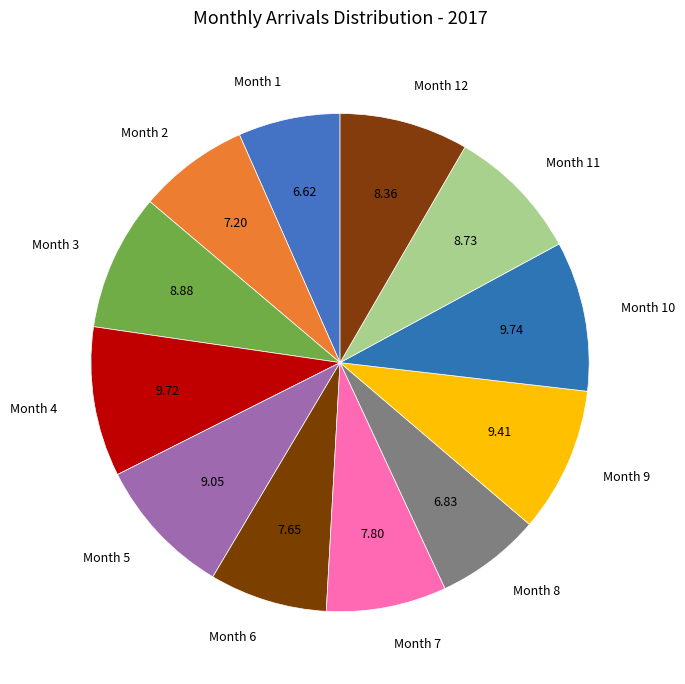

Approximately how many times larger is the value at Month 10 compared to Month 4?

1.0